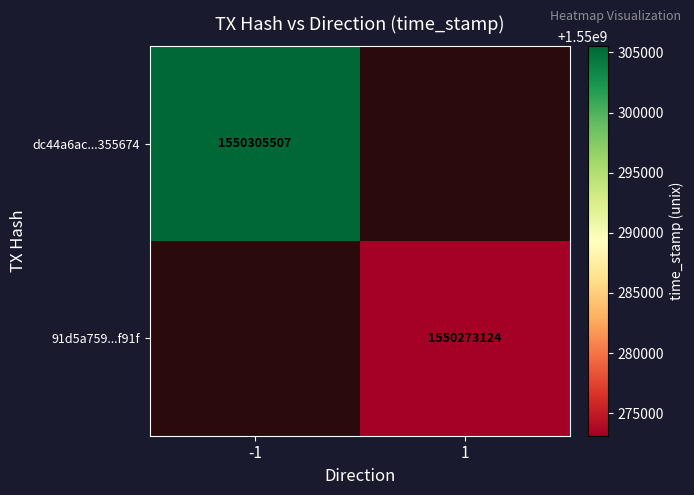

True or false: dc44a6ac...355674 has a value of 507382497 at -1.

False